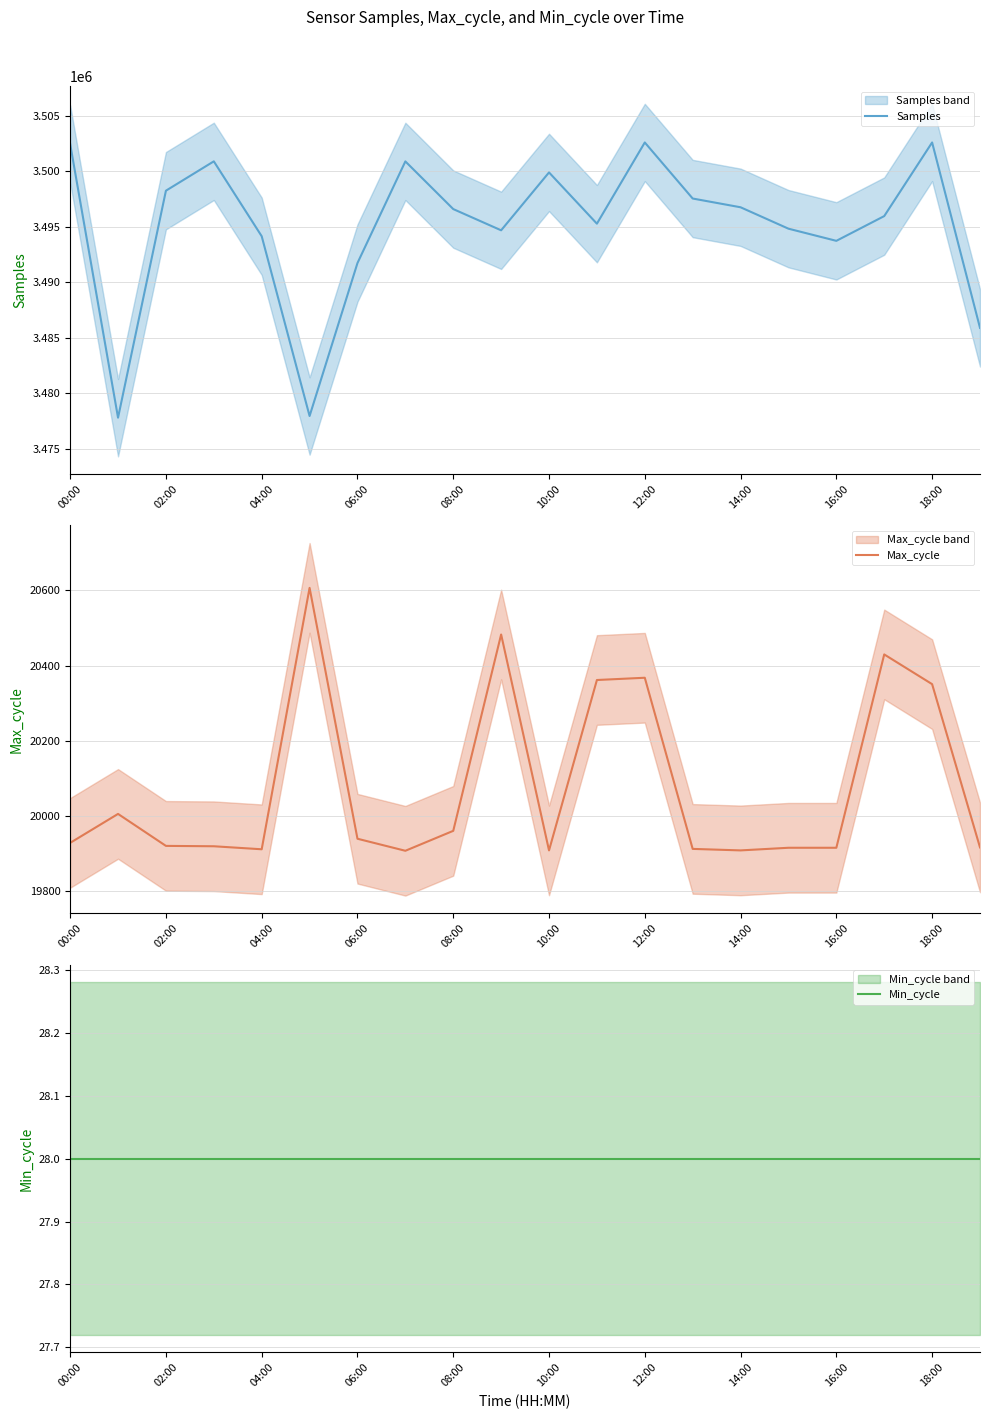

Is it true that Samples equals 3496610 at 08:00?

True